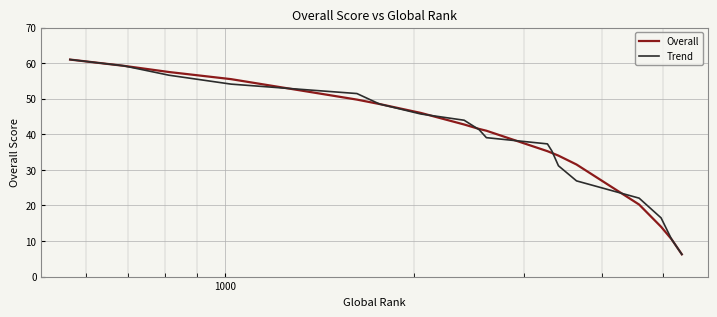

What is the highest value of the Trend series?

61.0